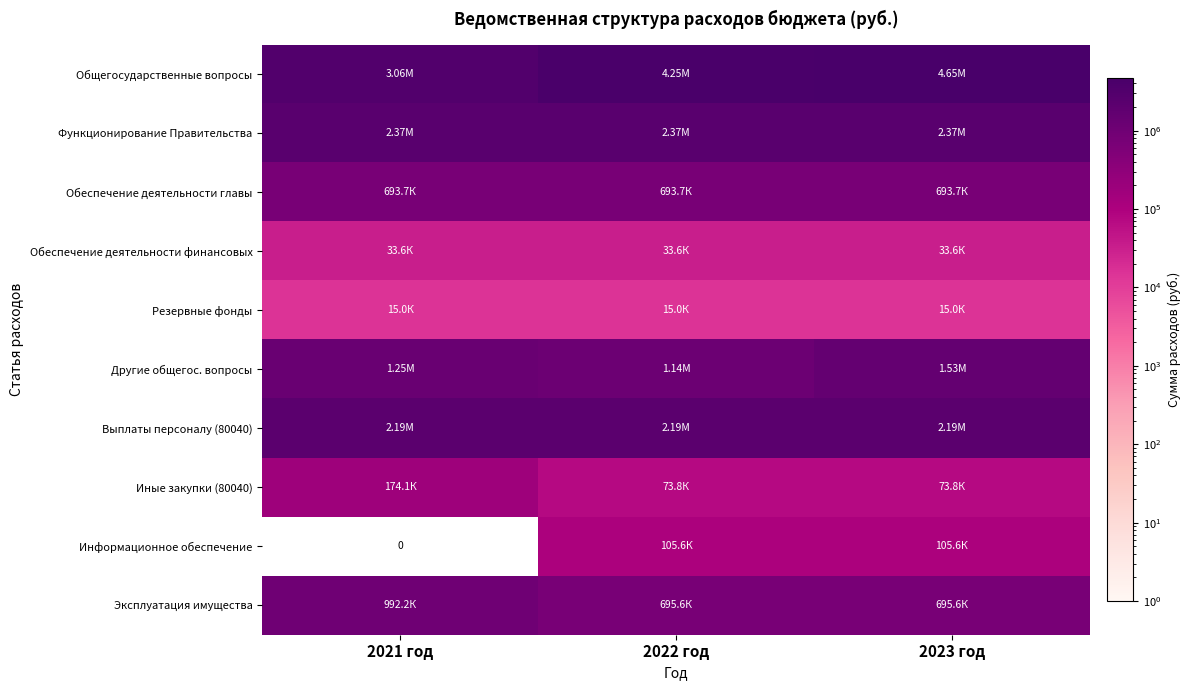

Is it true that Иные закупки (80040) equals 58622.0 at 2021 год?

False